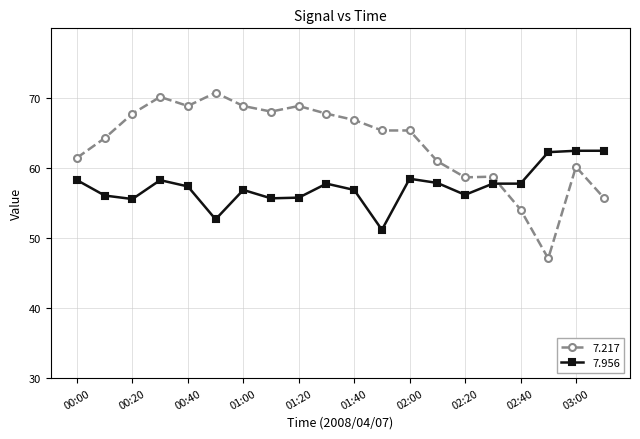

Rank the series by their maximum value, from highest to lowest.

7.217, 7.956